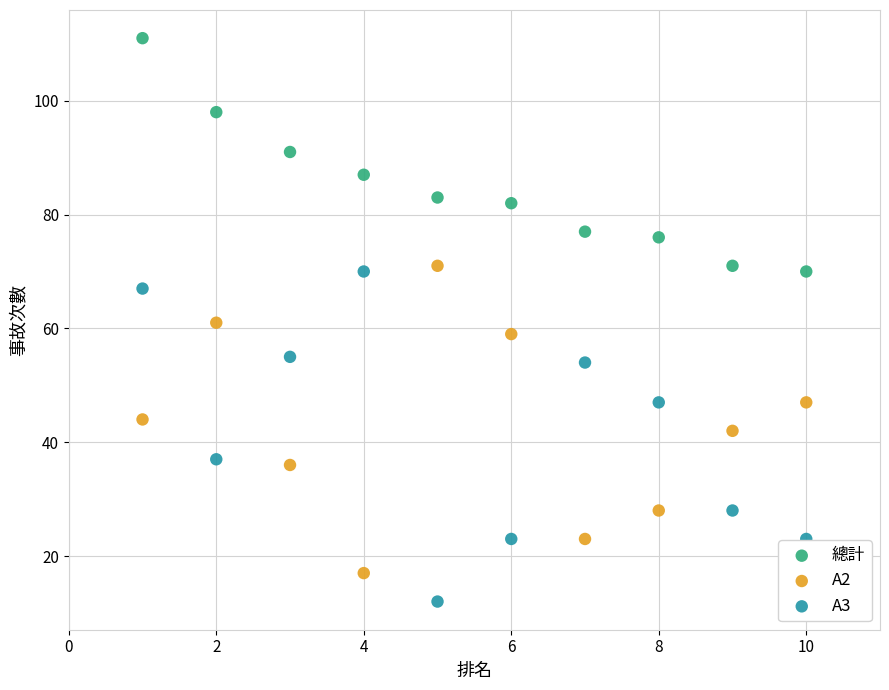

Which series contains the highest Y value?

總計